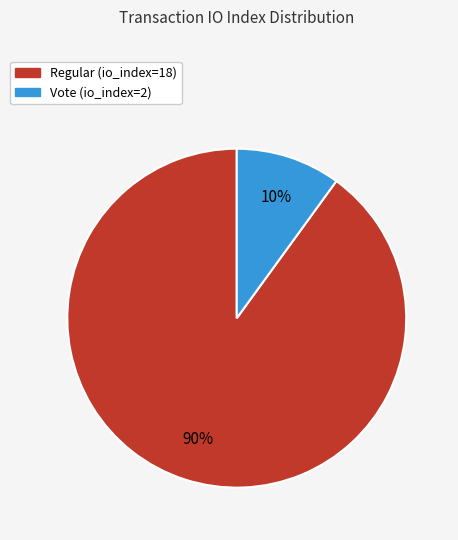

Is the sum of Regular (io_index=18) and Vote (io_index=2) greater than half?

Yes